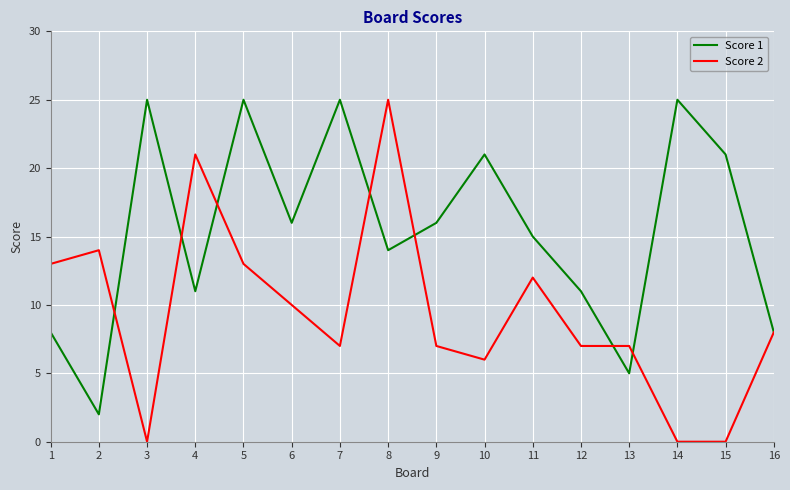

Reading left to right, extract all data points from this chart.

Score 1: 8	2	25	11	25	16	25	14	16	21	15	11	5	25	21	8
Score 2: 13	14	0	21	13	10	7	25	7	6	12	7	7	0	0	8